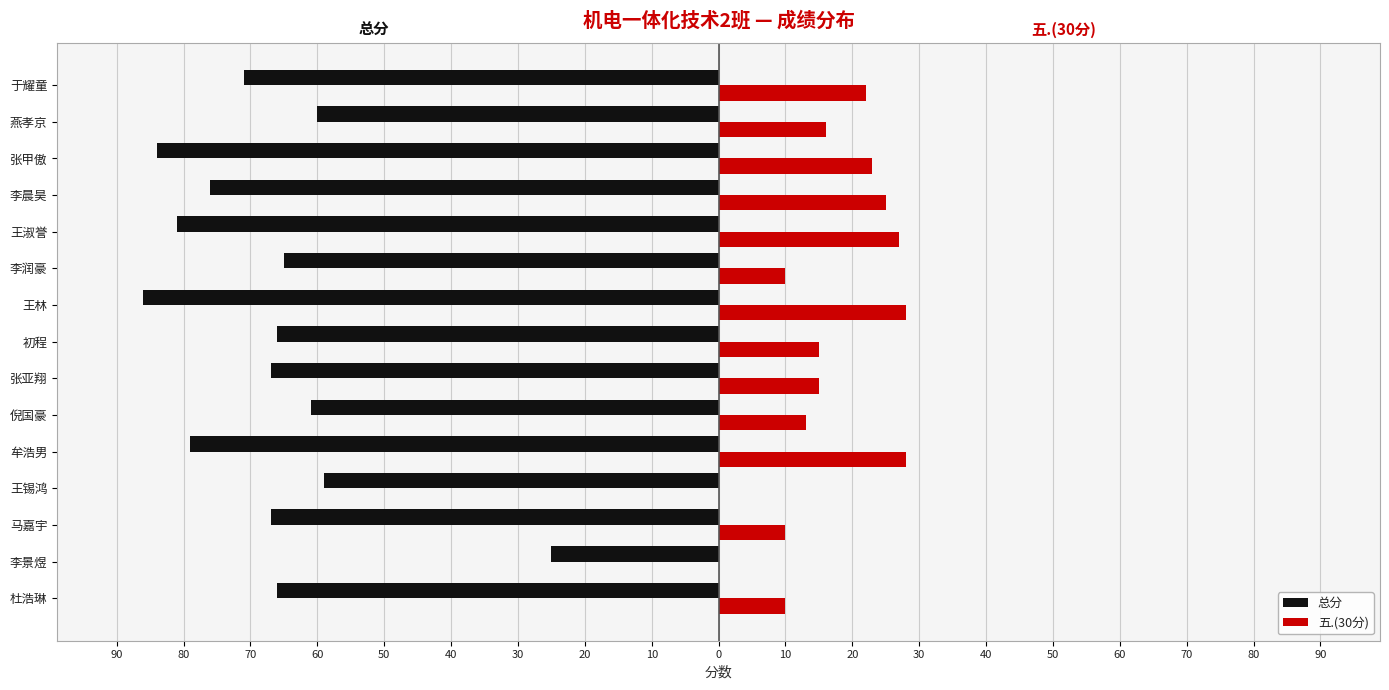

What are all the series names shown in the legend?

总分, 五.(30分)